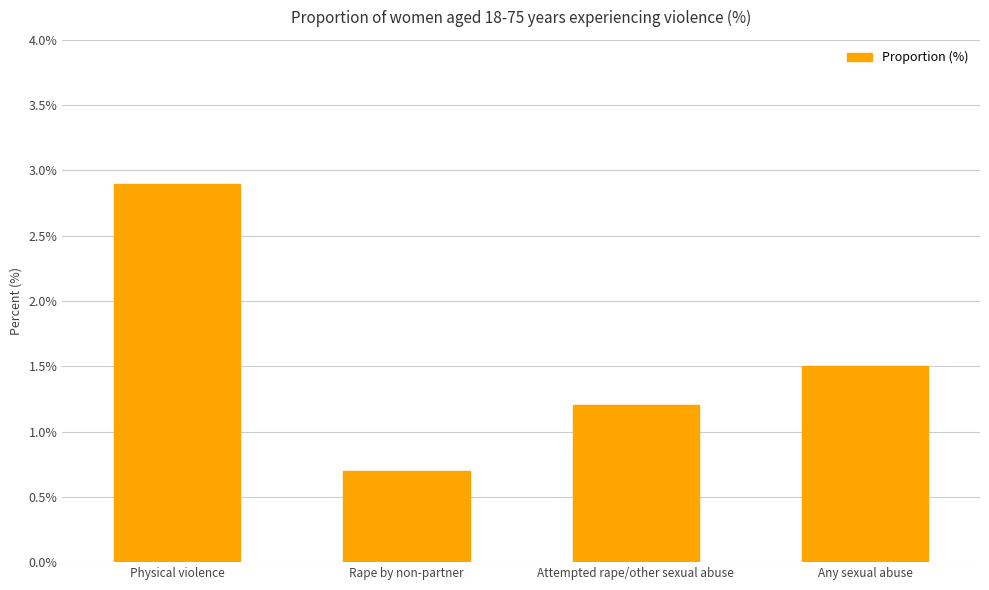

Which category has the highest value across all series?

Physical violence